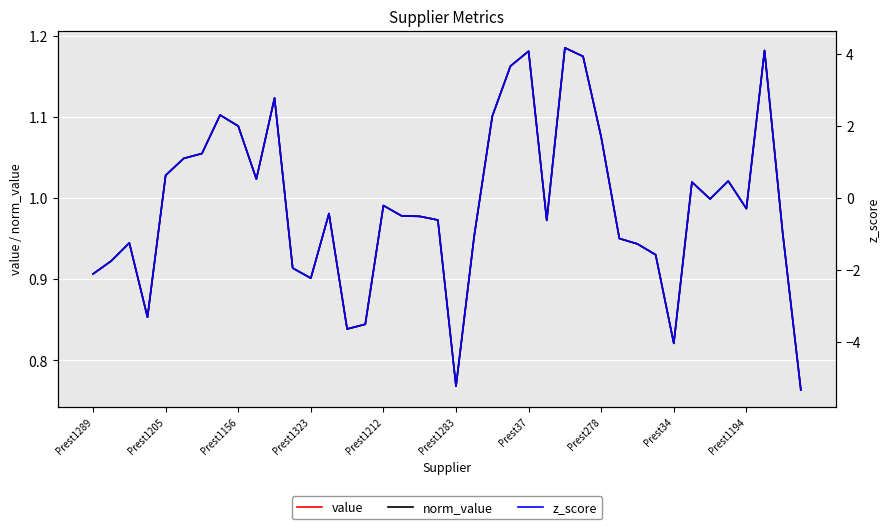

Reading left to right, extract all data points from this chart.

value: 0.9	0.9	0.9	0.9	1.0	1.0	1.1	1.1	1.1	1.0	1.1	0.9	0.9	1.0	0.8	0.8	1.0	1.0	1.0	1.0	0.8	1.0	1.1	1.2	1.2	1.0	1.2	1.2	1.1	1.0	0.9	0.9	0.8	1.0	1.0	1.0	1.0	1.2	1.0	0.8
norm_value: 0.9	0.9	0.9	0.9	1.0	1.0	1.1	1.1	1.1	1.0	1.1	0.9	0.9	1.0	0.8	0.8	1.0	1.0	1.0	1.0	0.8	1.0	1.1	1.2	1.2	1.0	1.2	1.2	1.1	1.0	0.9	0.9	0.8	1.0	1.0	1.0	1.0	1.2	1.0	0.8
z_score: -2.1	-1.7	-1.2	-3.3	0.6	1.1	1.2	2.3	2.0	0.5	2.8	-1.9	-2.2	-0.4	-3.6	-3.5	-0.2	-0.5	-0.5	-0.6	-5.2	-1.1	2.3	3.7	4.1	-0.6	4.2	3.9	1.7	-1.1	-1.3	-1.6	-4.0	0.4	-0.0	0.5	-0.3	4.1	-1.0	-5.3